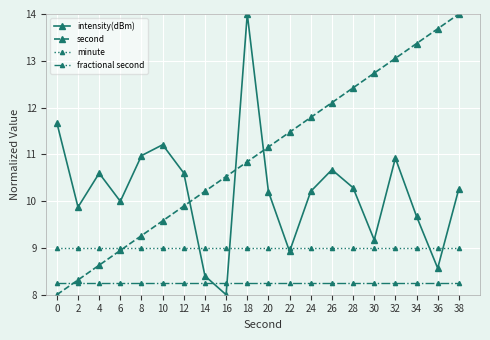

At how many categories does at least one series exceed 9?

20